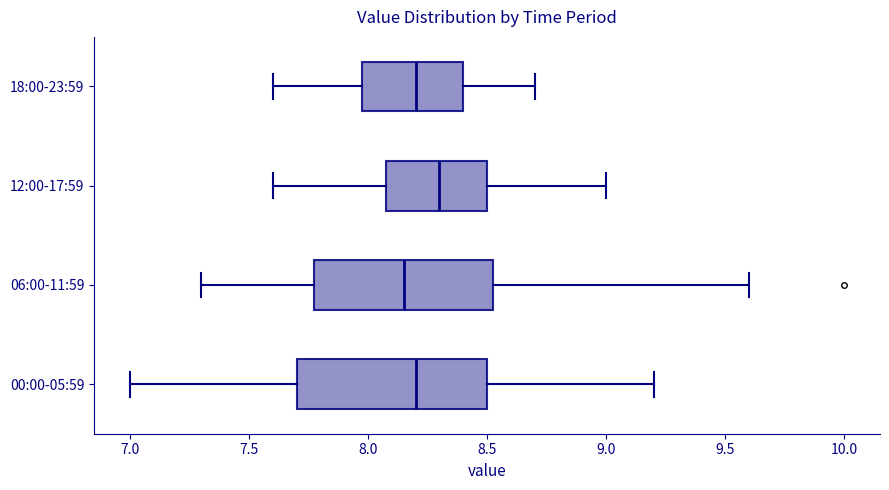

Which box has the furthest to the right median line?

12:00-17:59